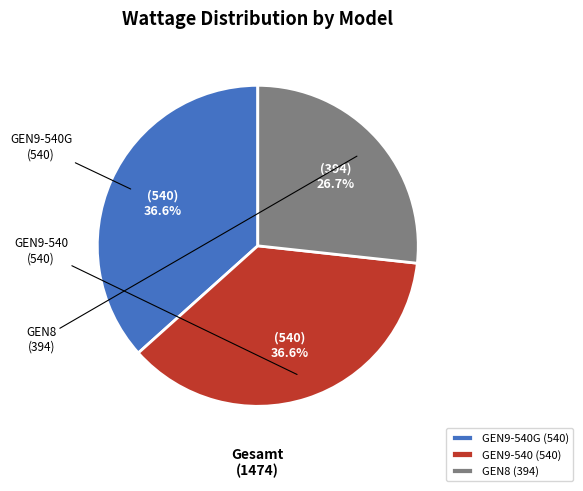

Does GEN8 (394) account for over 50% of the chart?

No